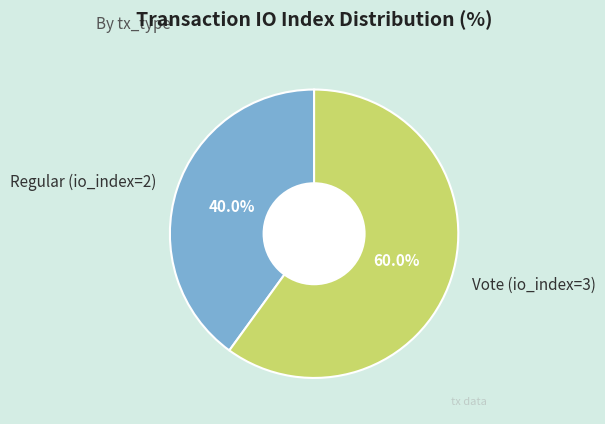

Rank the categories by value from highest to lowest.

Vote (io_index=3), Regular (io_index=2)